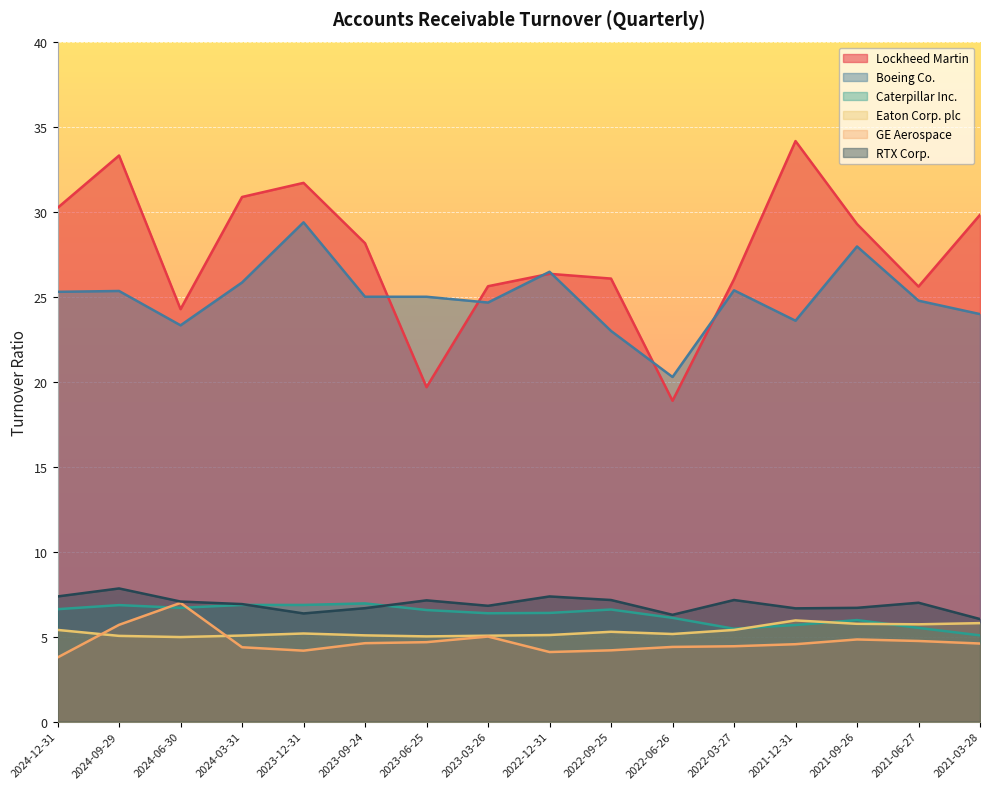

At which label is GE Aerospace closest to 5?

2023-03-26